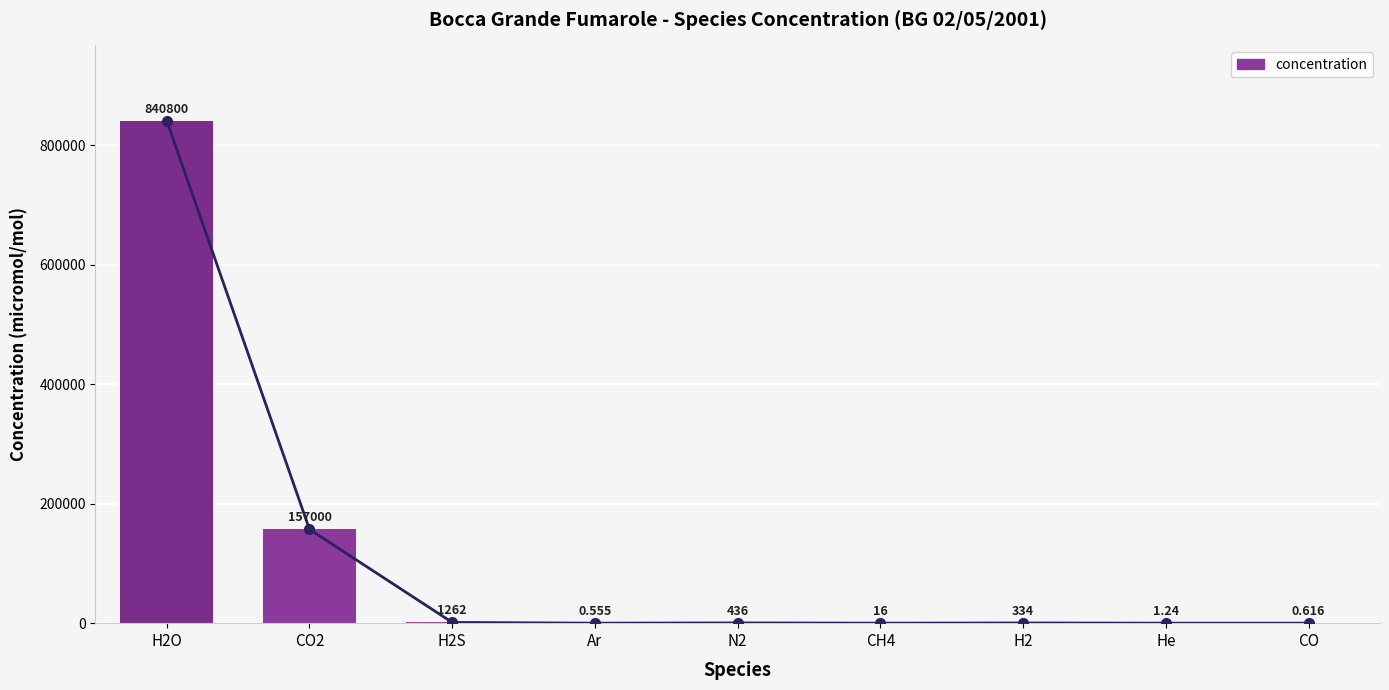

What position from the right is Ar?

6